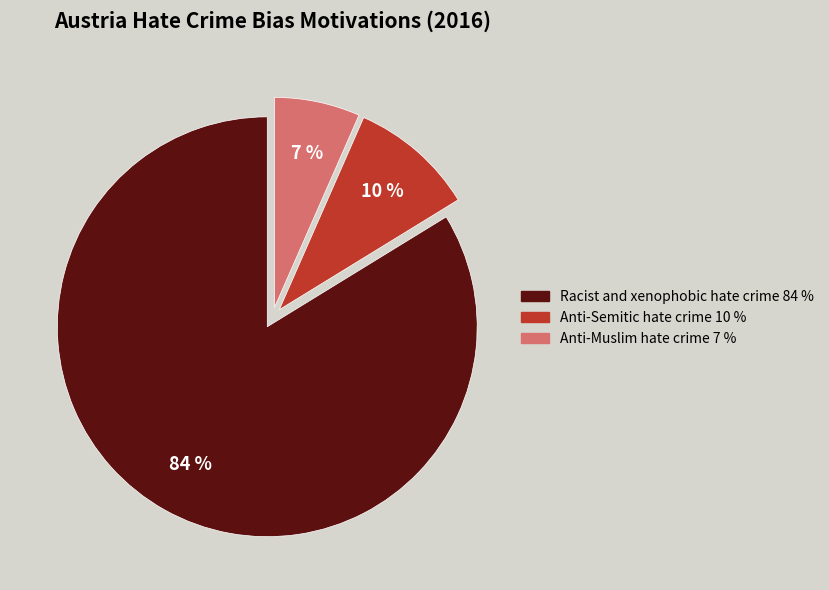

Count the number of slices in the pie.

3